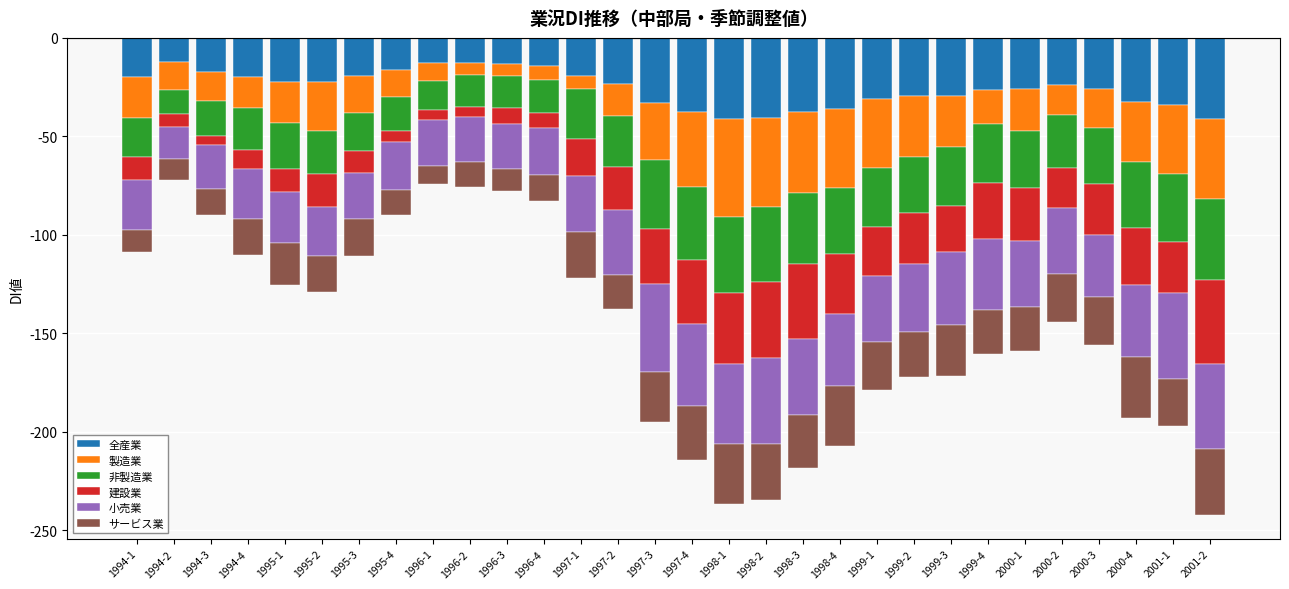

Reading left to right, list all the values displayed in this chart.

全産業: -19.8	-12.5	-17.1	-19.9	-22.3	-22.6	-19.5	-16.5	-12.8	-13.0	-13.4	-14.3	-19.5	-23.2	-33.3	-37.5	-41.2	-40.6	-37.6	-36.0	-30.8	-29.5	-29.3	-26.4	-25.8	-23.9	-25.9	-32.8	-34.1	-41.1
製造業: -20.8	-14.0	-14.8	-15.8	-20.9	-24.9	-18.5	-13.4	-9.0	-6.1	-5.9	-6.9	-6.5	-16.7	-28.6	-38.4	-49.9	-45.2	-41.1	-40.1	-35.4	-30.9	-25.9	-17.3	-21.7	-15.3	-19.7	-30.2	-34.8	-40.8
非製造業: -19.7	-12.1	-17.7	-21.3	-23.4	-21.7	-19.7	-17.3	-14.9	-15.8	-16.1	-17.1	-25.5	-25.6	-35.0	-36.7	-38.3	-38.3	-35.9	-33.8	-29.8	-28.6	-30.4	-29.8	-28.5	-27.1	-28.4	-33.6	-34.7	-41.0
建設業: -12.1	-6.7	-5.0	-9.6	-11.9	-16.8	-11.1	-5.6	-4.8	-5.2	-8.1	-7.6	-18.5	-22.1	-28.2	-32.9	-36.0	-38.5	-38.1	-30.2	-25.0	-25.8	-23.0	-28.9	-27.1	-20.1	-26.2	-28.9	-25.8	-42.5
小売業: -25.0	-16.0	-22.2	-25.3	-25.8	-25.0	-23.4	-24.3	-23.8	-22.7	-23.1	-23.8	-28.4	-32.8	-44.6	-41.4	-41.0	-43.5	-39.0	-36.5	-33.7	-34.4	-37.1	-35.7	-33.8	-33.3	-31.2	-36.7	-43.7	-43.4
サービス業: -11.6	-10.9	-13.4	-18.5	-21.1	-18.2	-18.4	-13.0	-9.1	-13.0	-11.1	-13.1	-23.7	-17.4	-25.2	-27.7	-30.4	-28.7	-27.0	-30.7	-24.0	-22.9	-26.1	-22.3	-22.2	-24.6	-24.4	-30.8	-24.1	-33.6